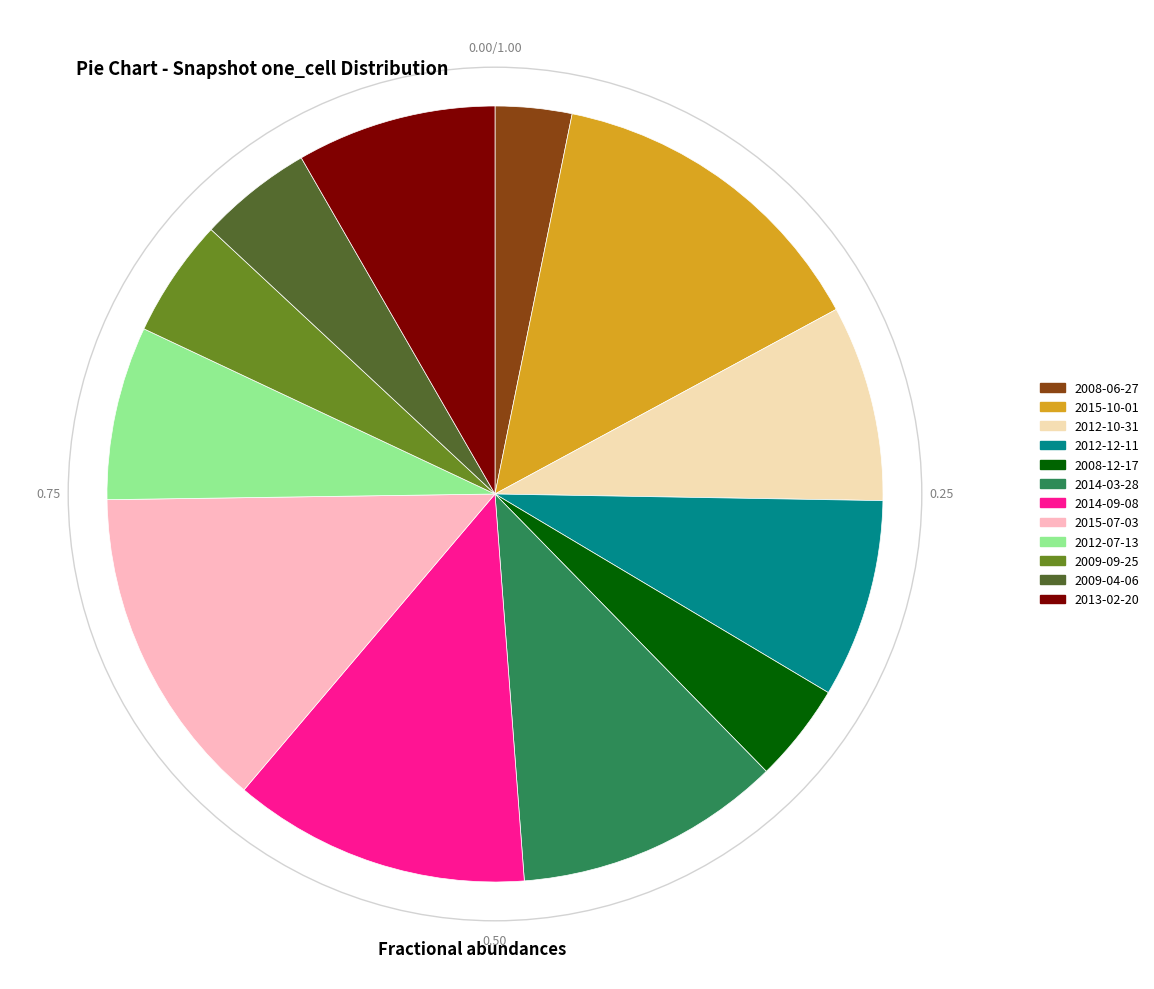

Approximately how many times larger is the value at 2012-10-31 compared to 2015-10-01?

0.6